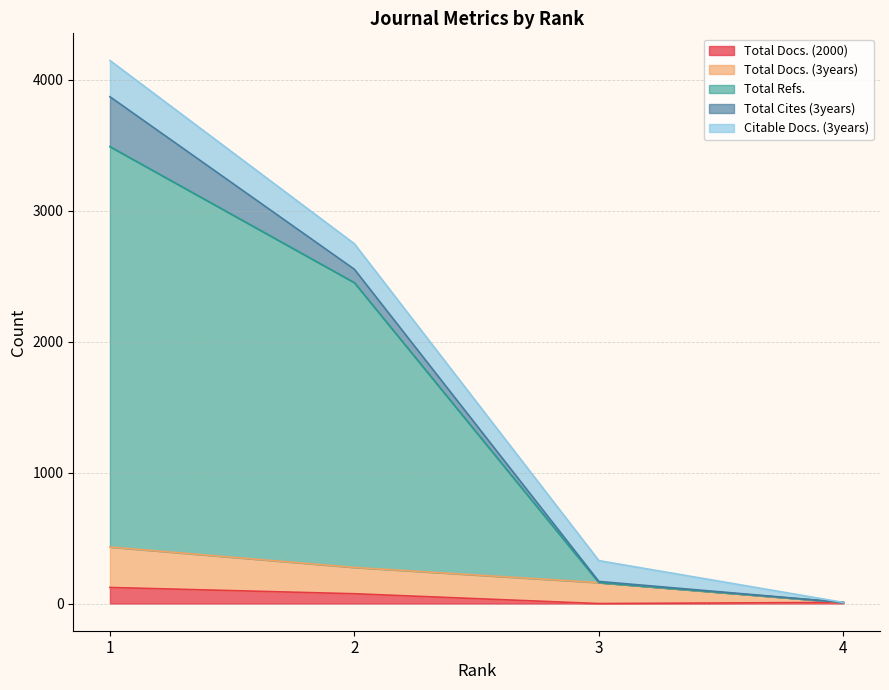

True or false: Total Refs. and Total Docs. (3years) cross at least once.

False